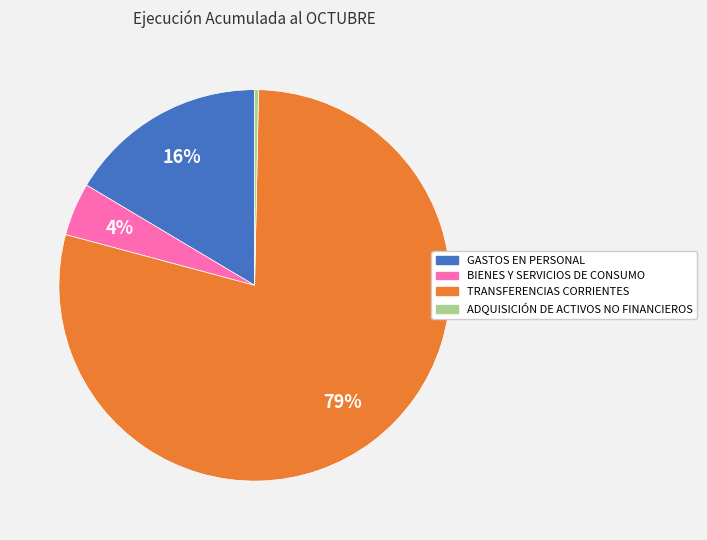

Which slice is the smallest?

ADQUISICIÓN DE ACTIVOS NO FINANCIEROS